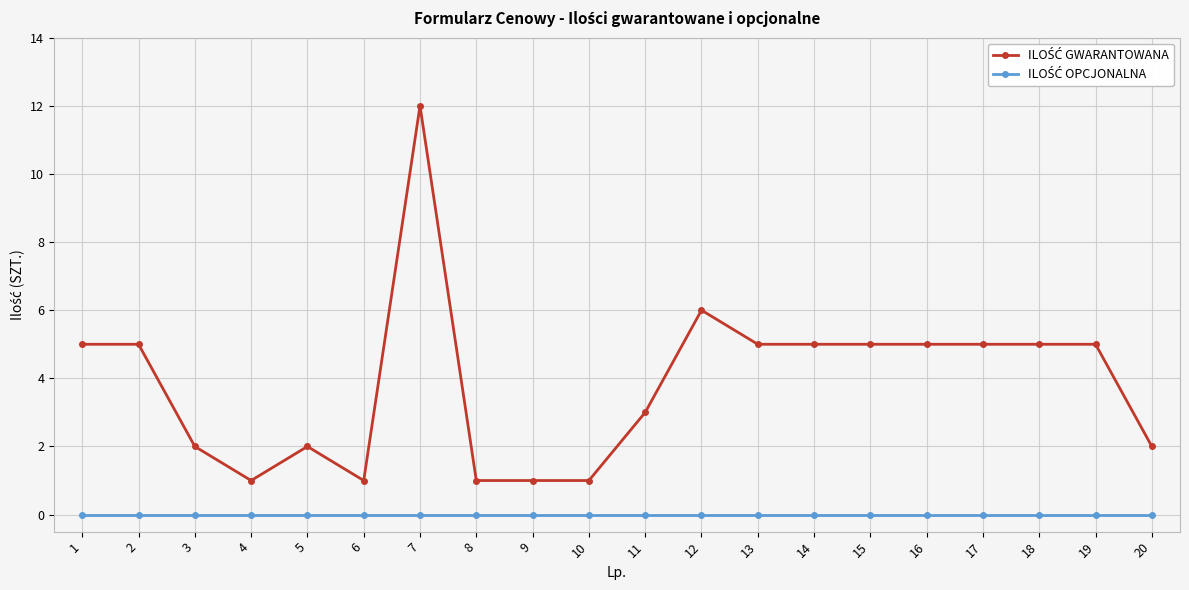

At which category does the chart reach its peak across all series?

7